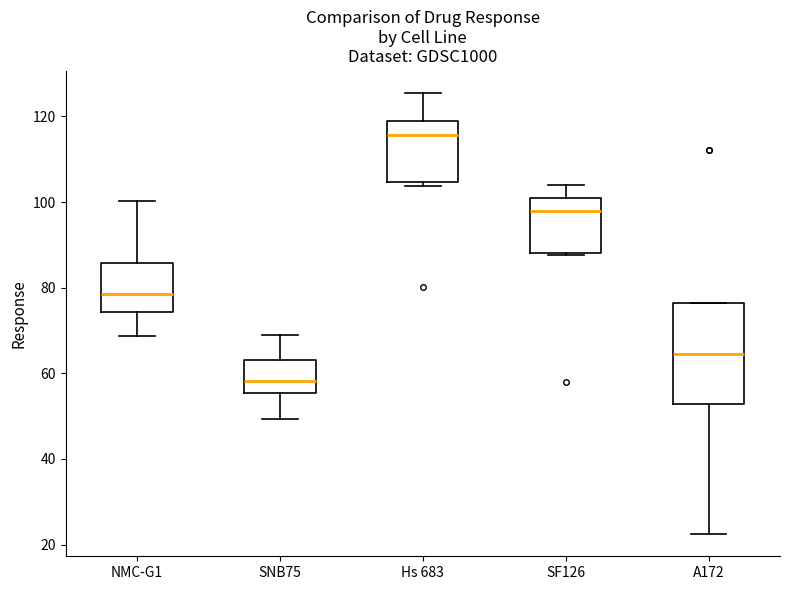

Reading left to right, transcribe this box plot: for each box, give where its median line is, the range the box spans, and where its two whiskers end, as read against the y-axis. The values are not printed on the chart, so give them approximately, as read against the axis.

NMC-G1: median 78, box 74 to 86, whiskers 68 to 100
SNB75: median 58, box 56 to 64, whiskers 50 to 70
Hs 683: median 116, box 104 to 120, whiskers 104 (just below the box's lower edge) to 126
SF126: median 98, box 88 to 102, whiskers 88 to 104
A172: median 64, box 52 to 76, whiskers 22 to 76